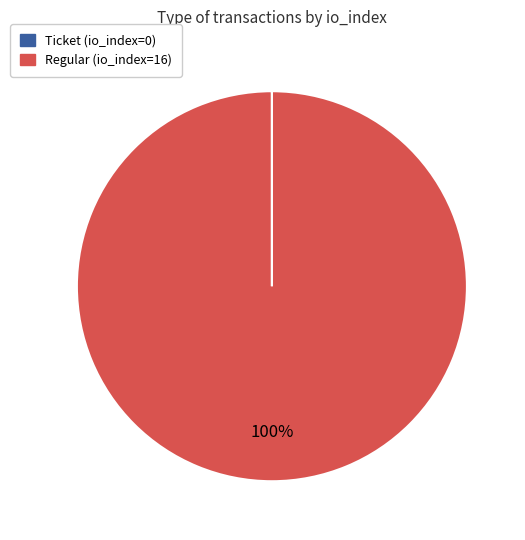

Is there a majority slice in this chart?

Yes